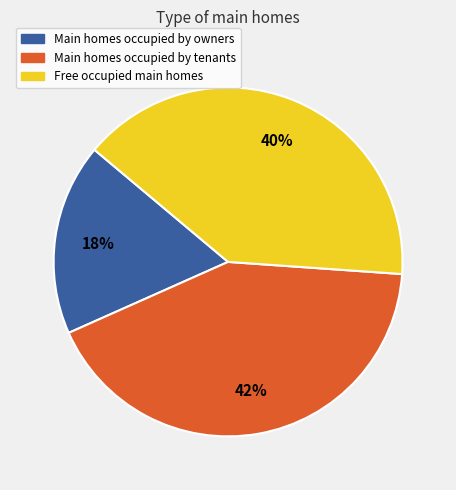

Is there a majority slice in this chart?

No